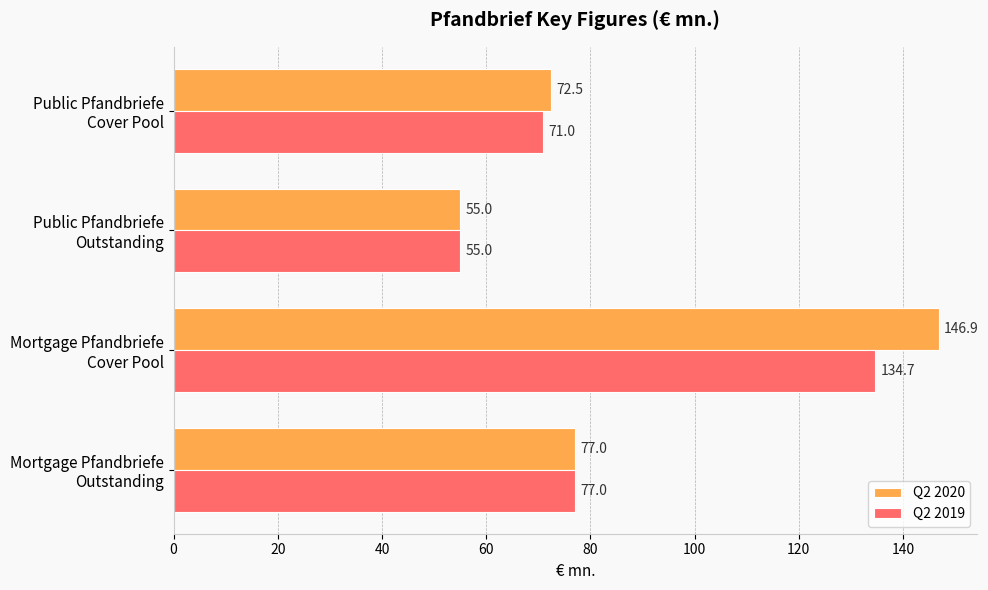

What is the difference between the maximum and minimum values in the Q2 2020 series?

91.9